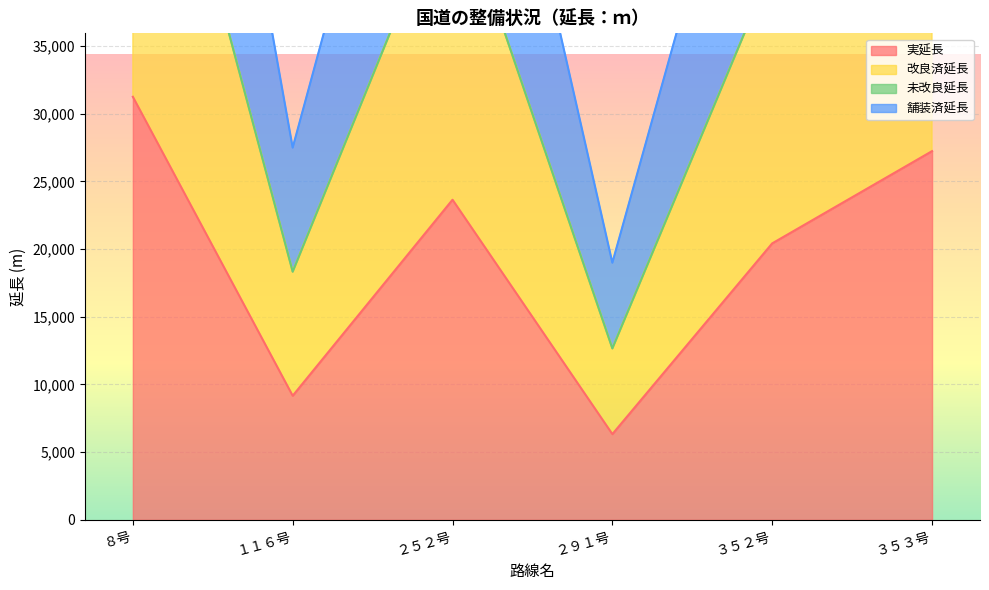

Is the value of 舗装済延長 at ３５２号 greater than the value of 改良済延長 at １１６号?

Yes